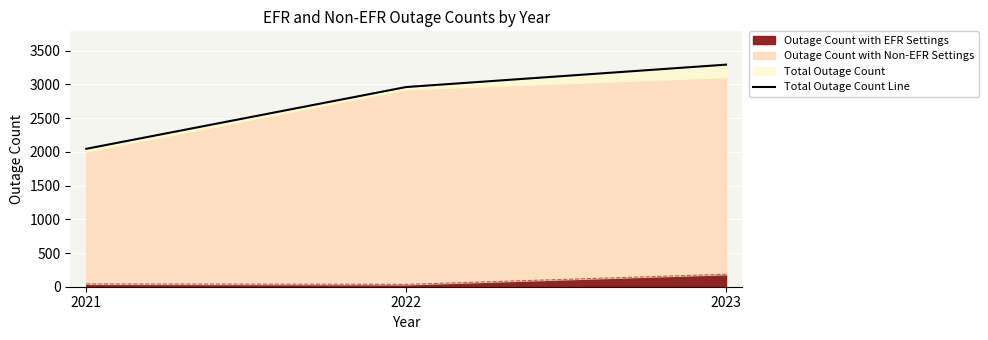

How many data points are less than 2961?

1